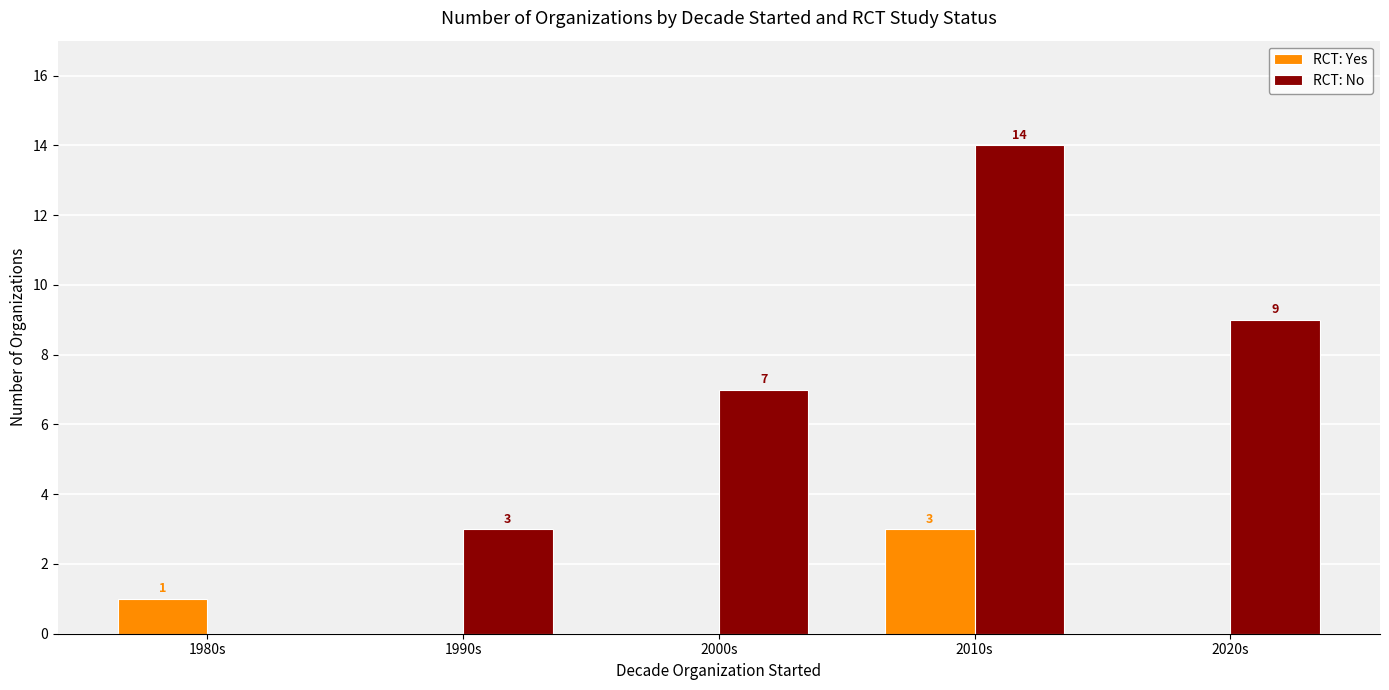

Does the chart contain stacked bars?

No